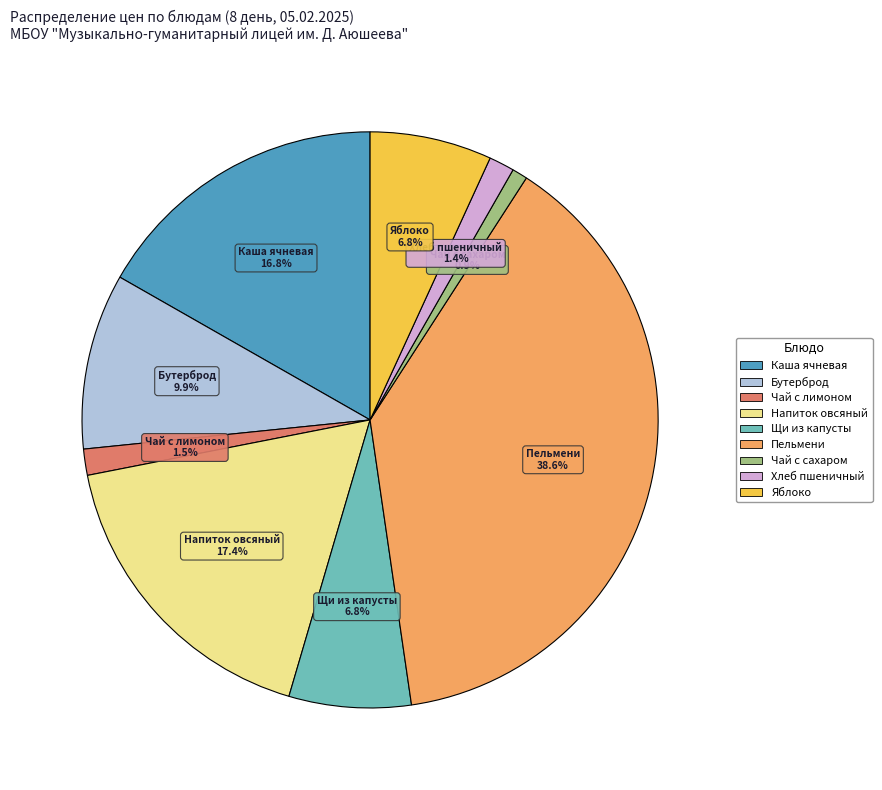

Is there a majority slice in this chart?

No